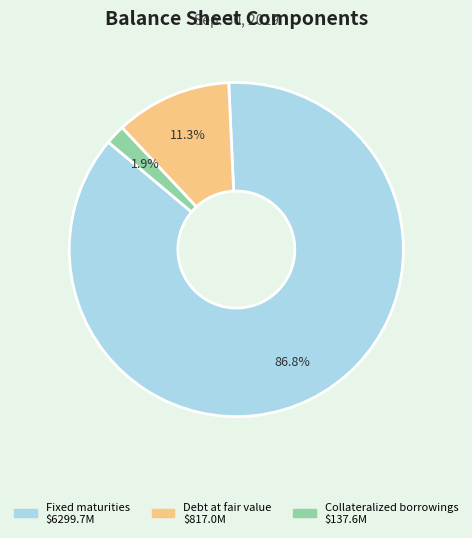

To the nearest percent, what is the average slice percentage?

33%